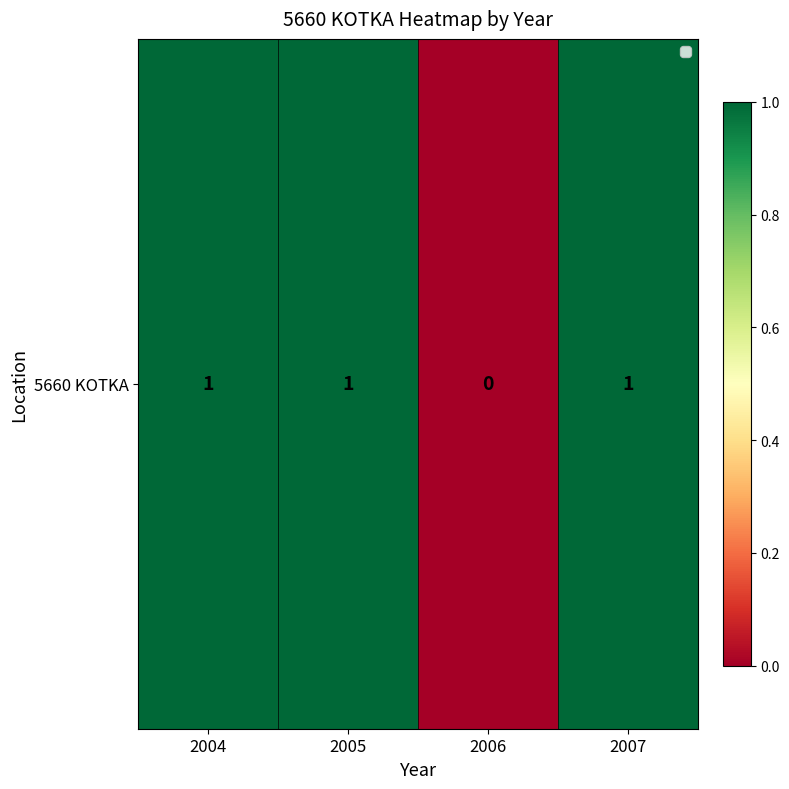

Reading left to right, extract all data points from this chart.

2004=1	2005=1	2006=0	2007=1